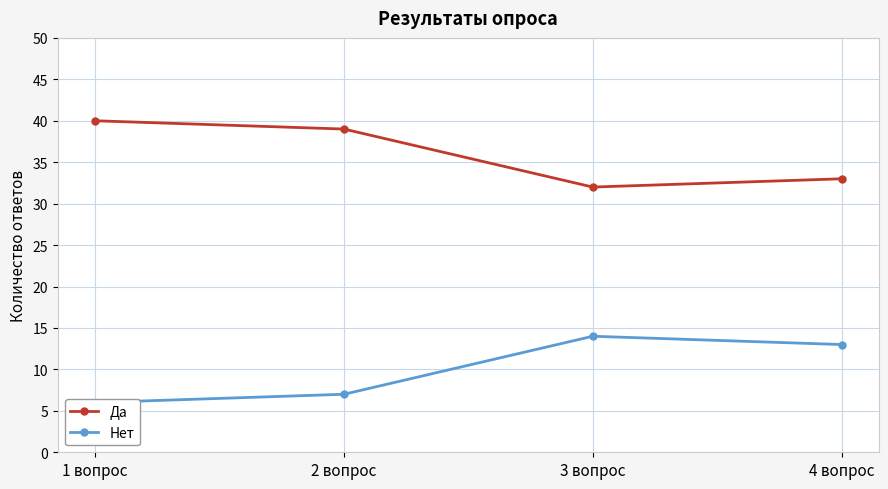

What is the sum of the Нет values at 3 вопрос and 1 вопрос?

20